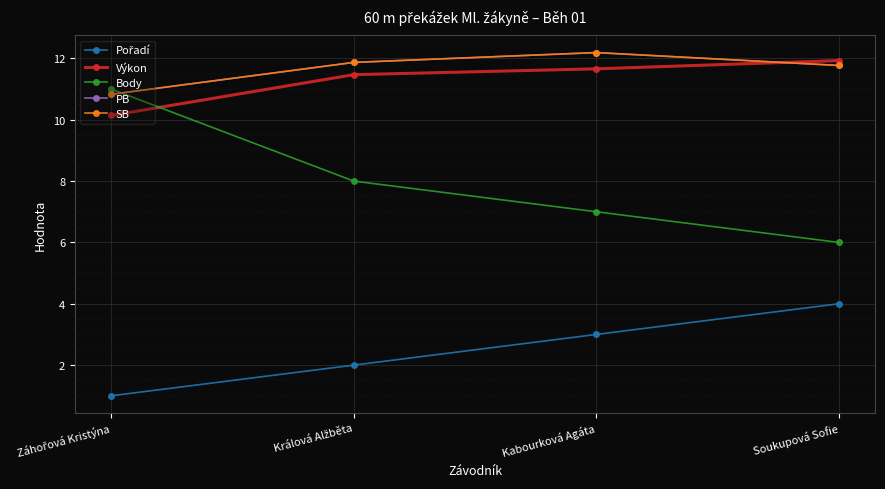

What is the average value of the Body series?

8.0